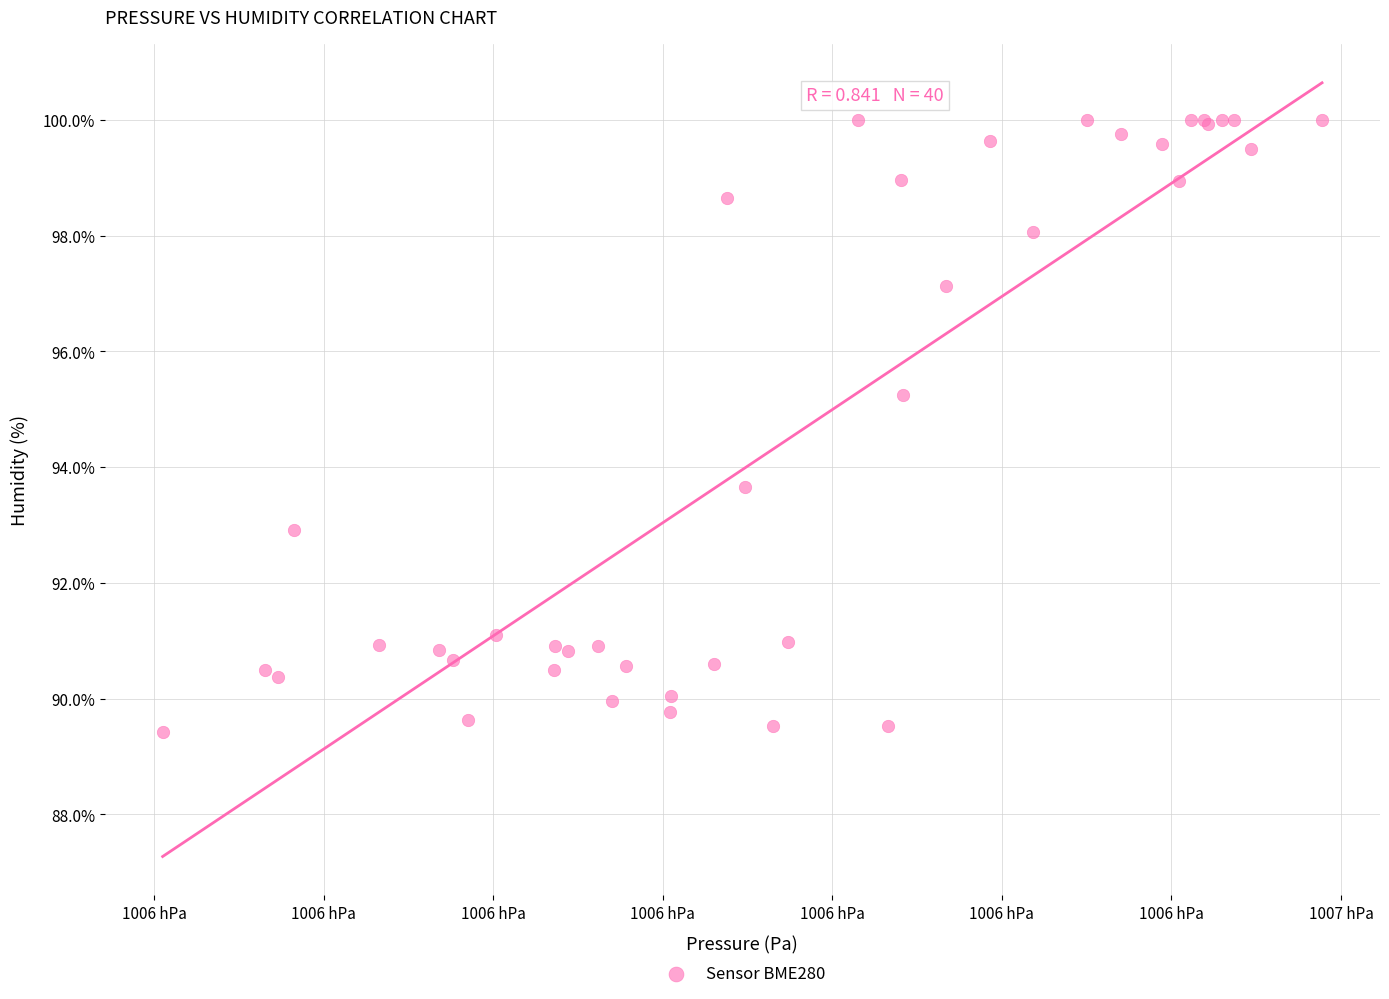

What Y value in the scatter plot is closest to 94?

93.7